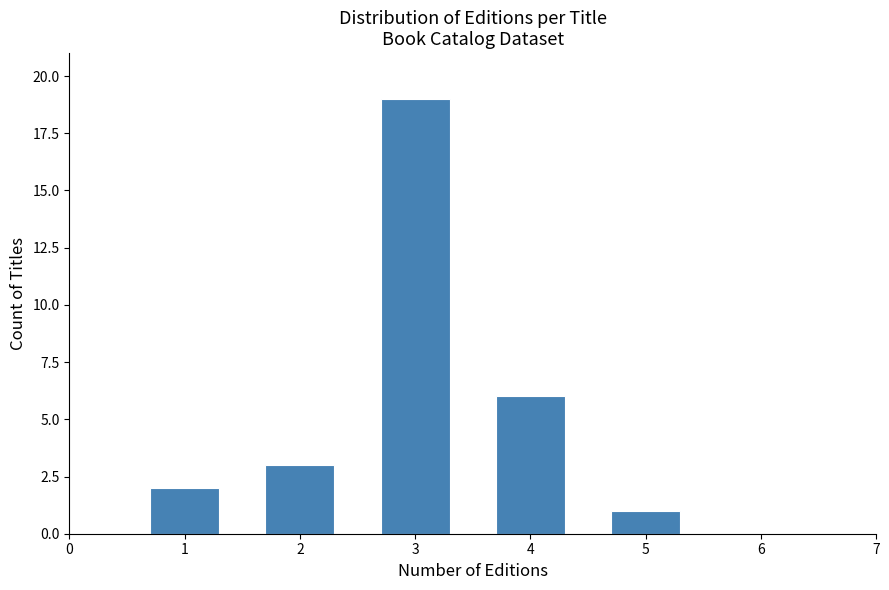

Reading left to right, transcribe all the data shown in this chart.

2	3	19	6	1